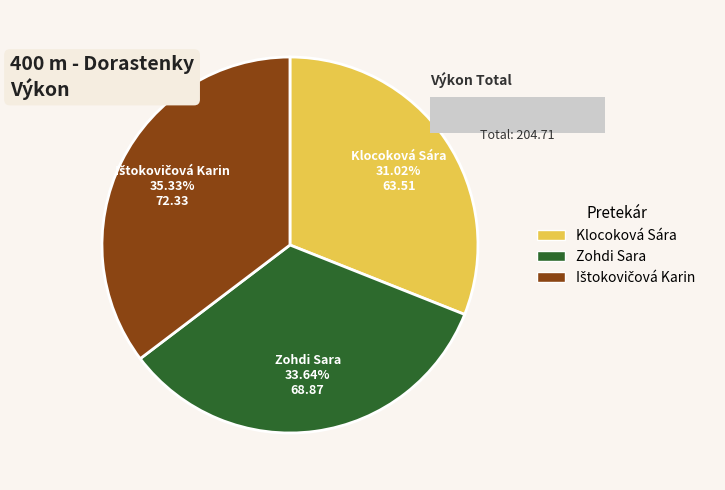

What is the total percentage of Zohdi Sara and Klocoková Sára?

64.7%